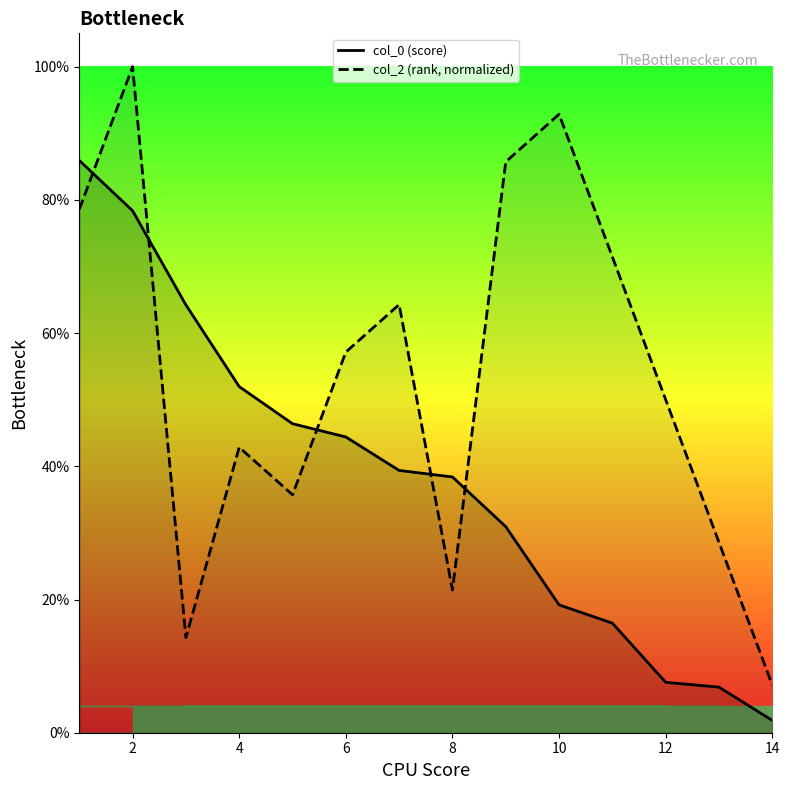

What is the highest value of the col_2 (rank, normalized) series?

1.0